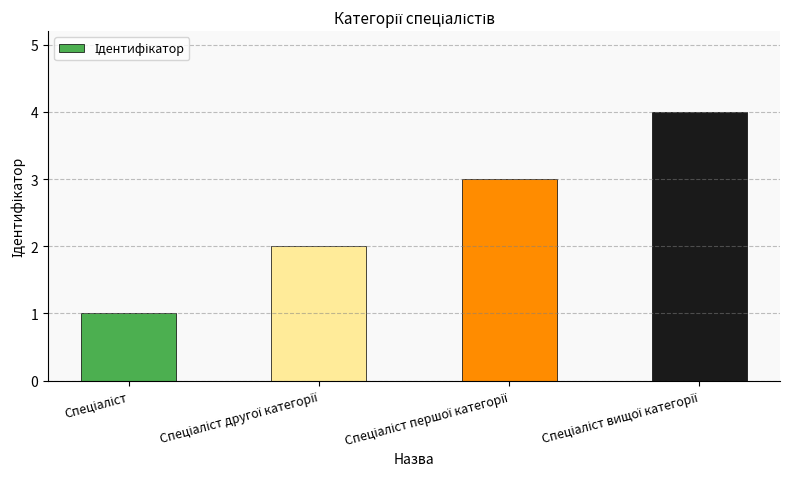

What is the difference between the maximum and minimum values?

3